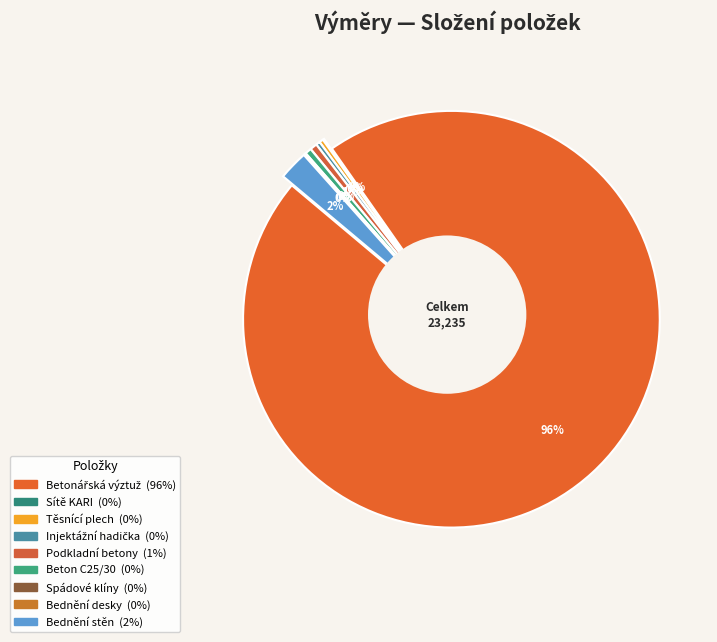

How many segments does this pie chart have?

9